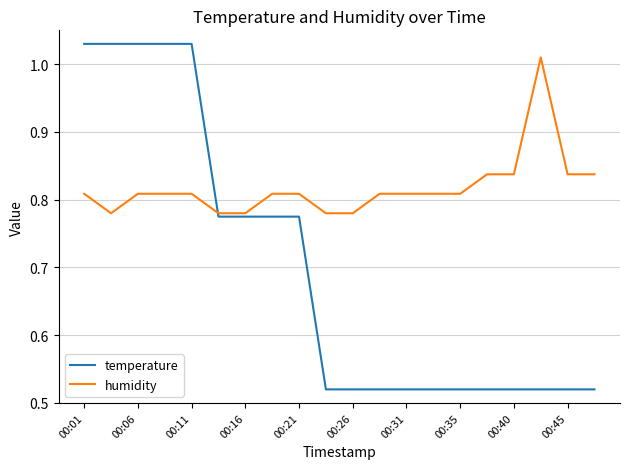

Which series has the largest total across all categories?

humidity